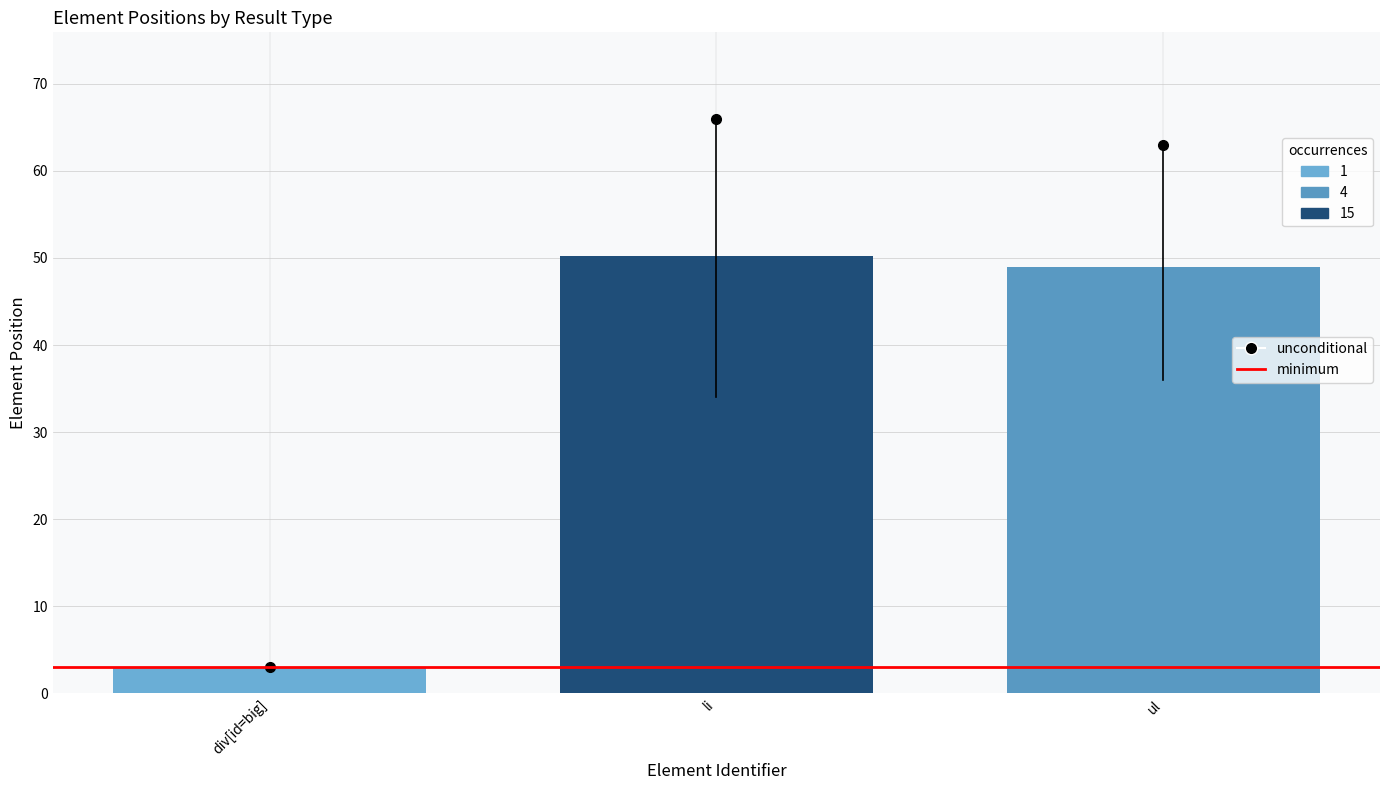

What is the difference between the maximum and minimum values?

47.2